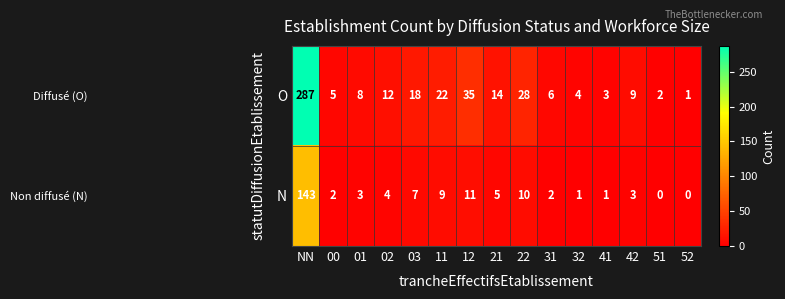

Which category has the highest value across all series?

NN